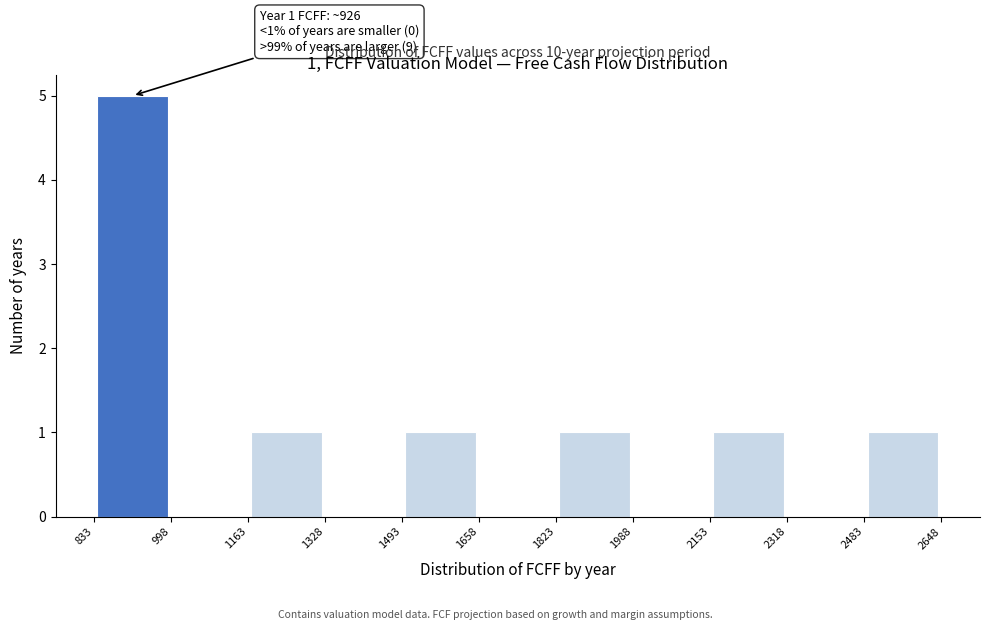

Which range on the x-axis has the tallest bar?

833 to 998